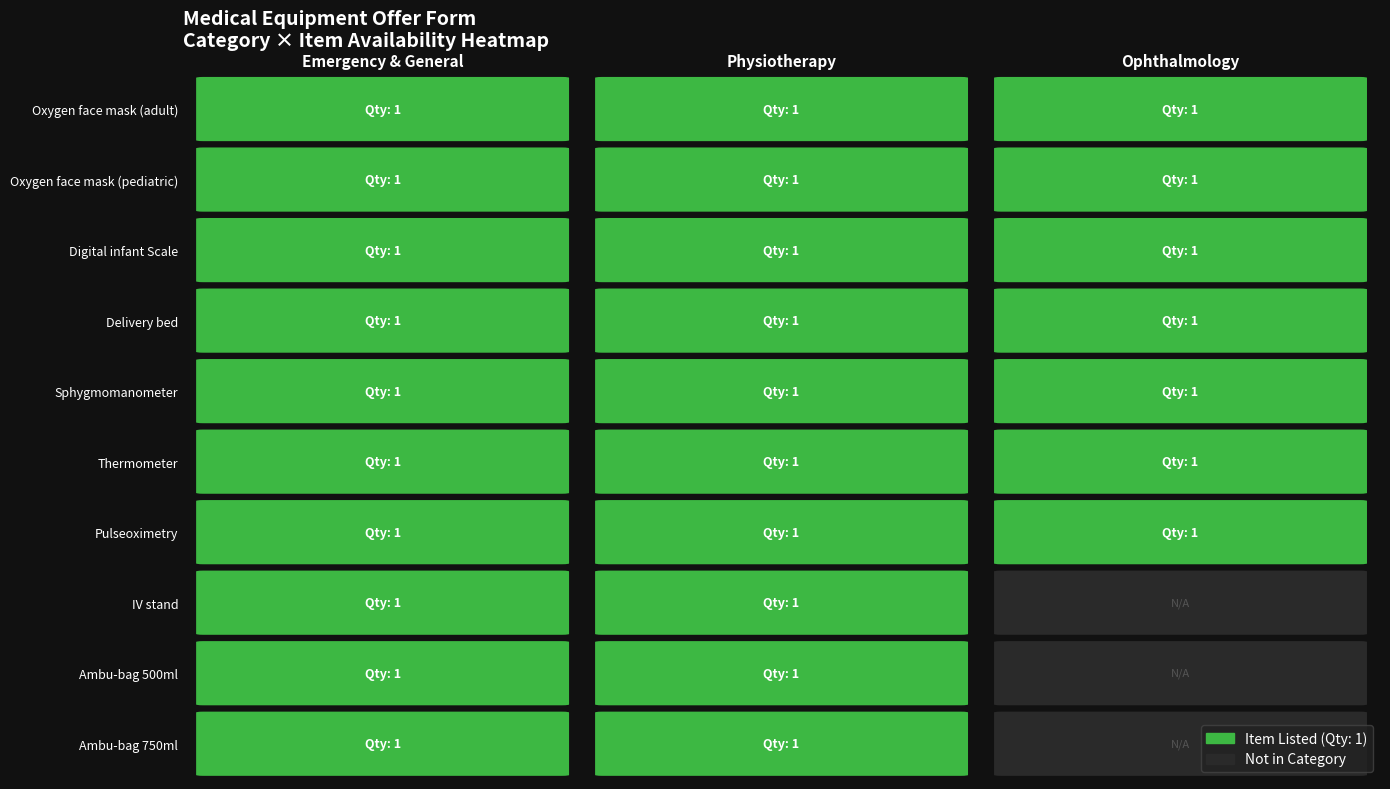

Reading left to right, list all the values displayed in this chart.

Emergency & General: 1	1	1	1	1	1	1	1	1	1
Physiotherapy: 1	1	1	1	1	1	1	1	1	1
Ophthalmology: 1	1	1	1	1	1	1	0	0	0